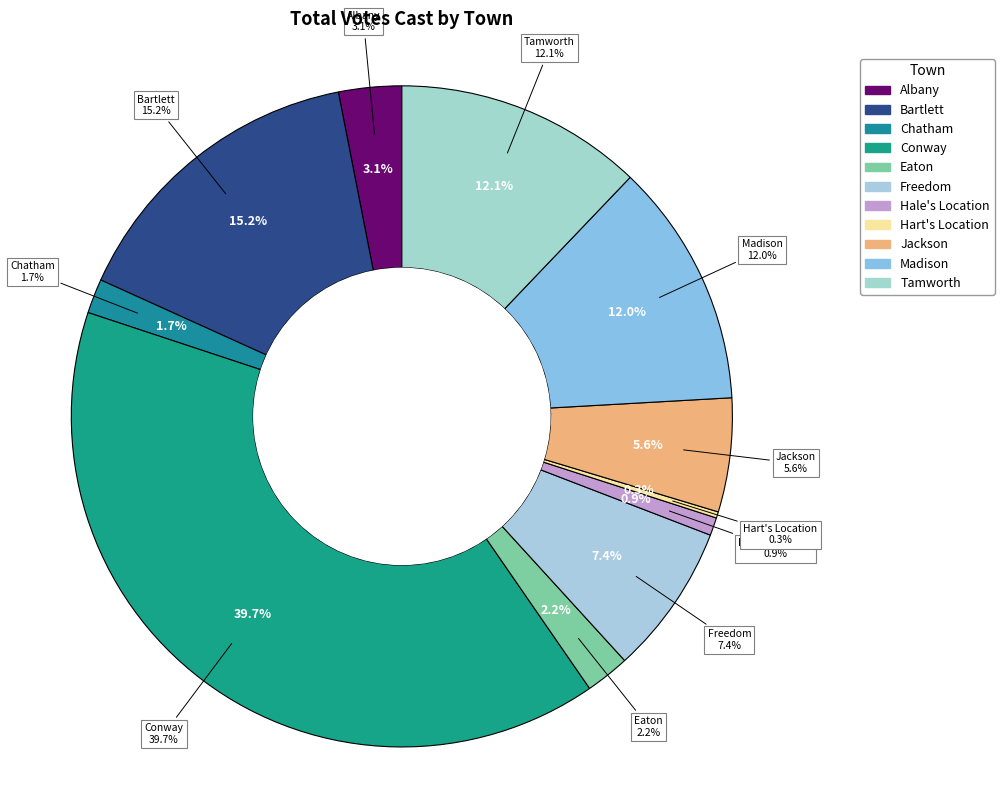

How many slices are in this pie chart?

11